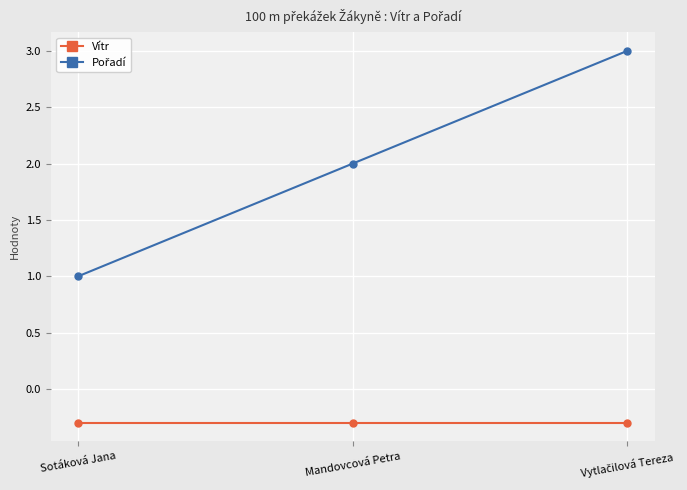

What is the maximum value for Vítr?

-0.3